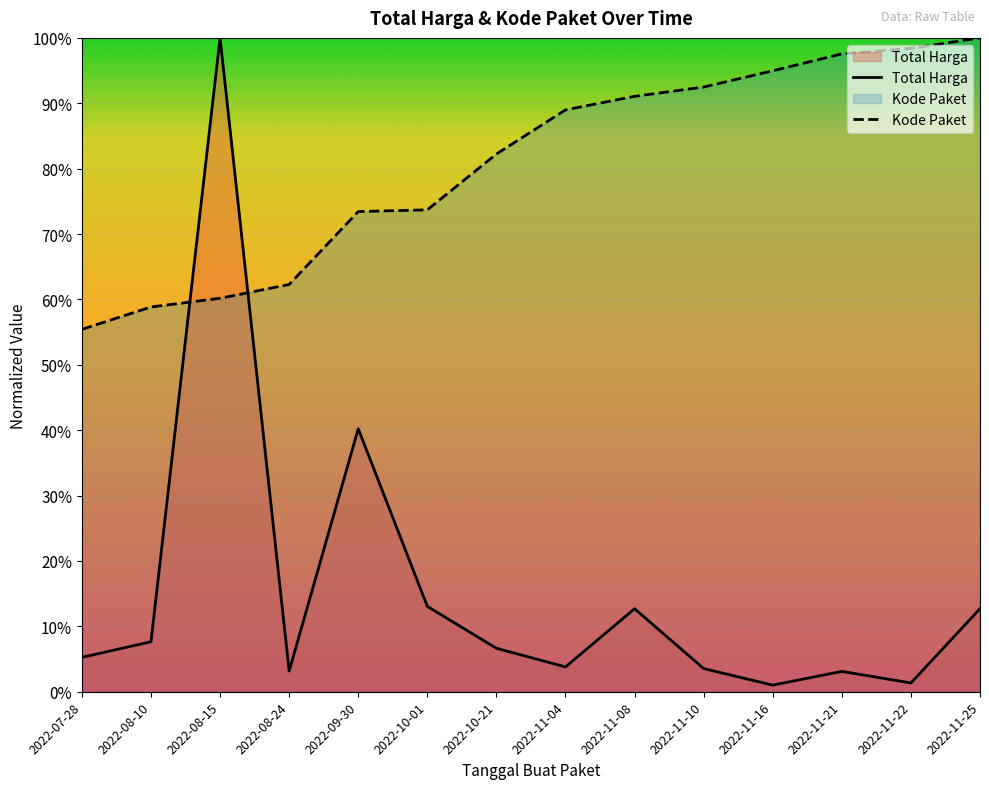

What position from the left is 2022-11-10?

10